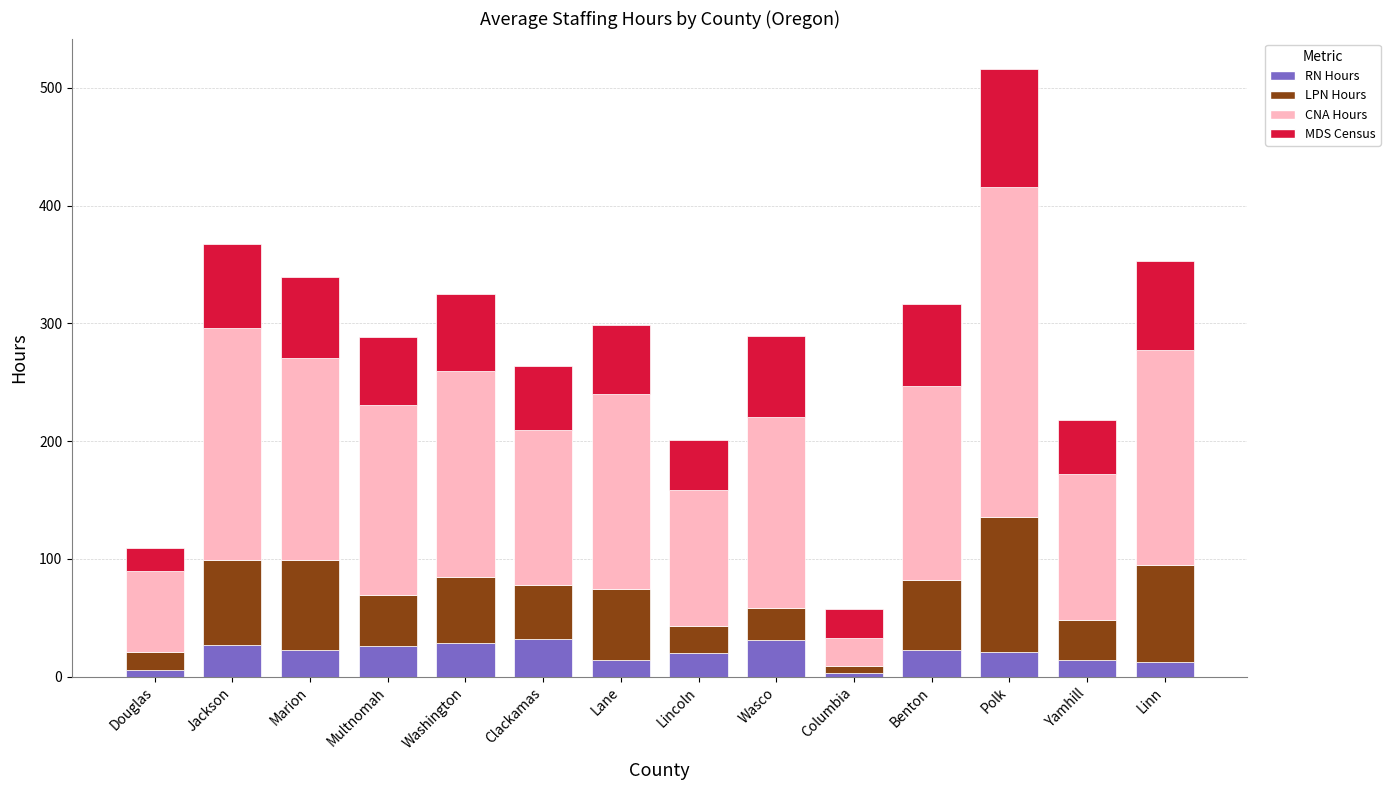

Is it true that RN Hours equals 19.8 at Lincoln?

True